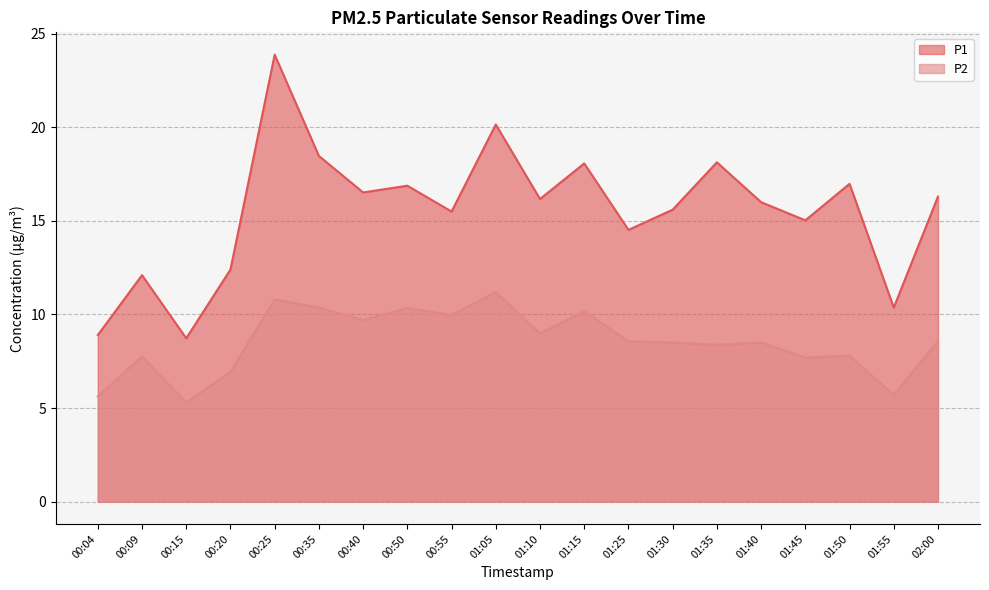

At which category does P2 reach its first local peak?

00:09